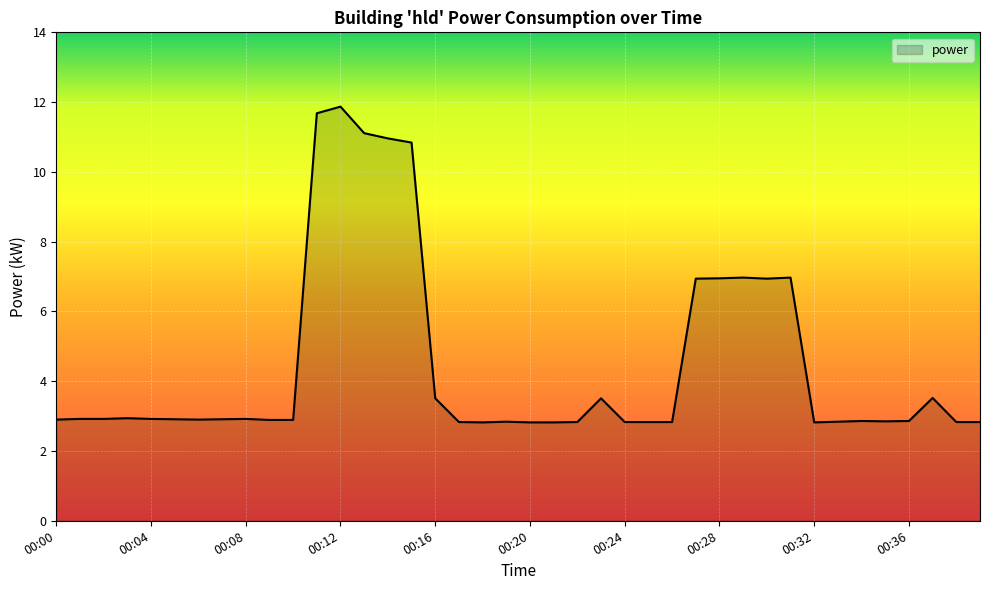

What is the smallest value displayed?

2.8